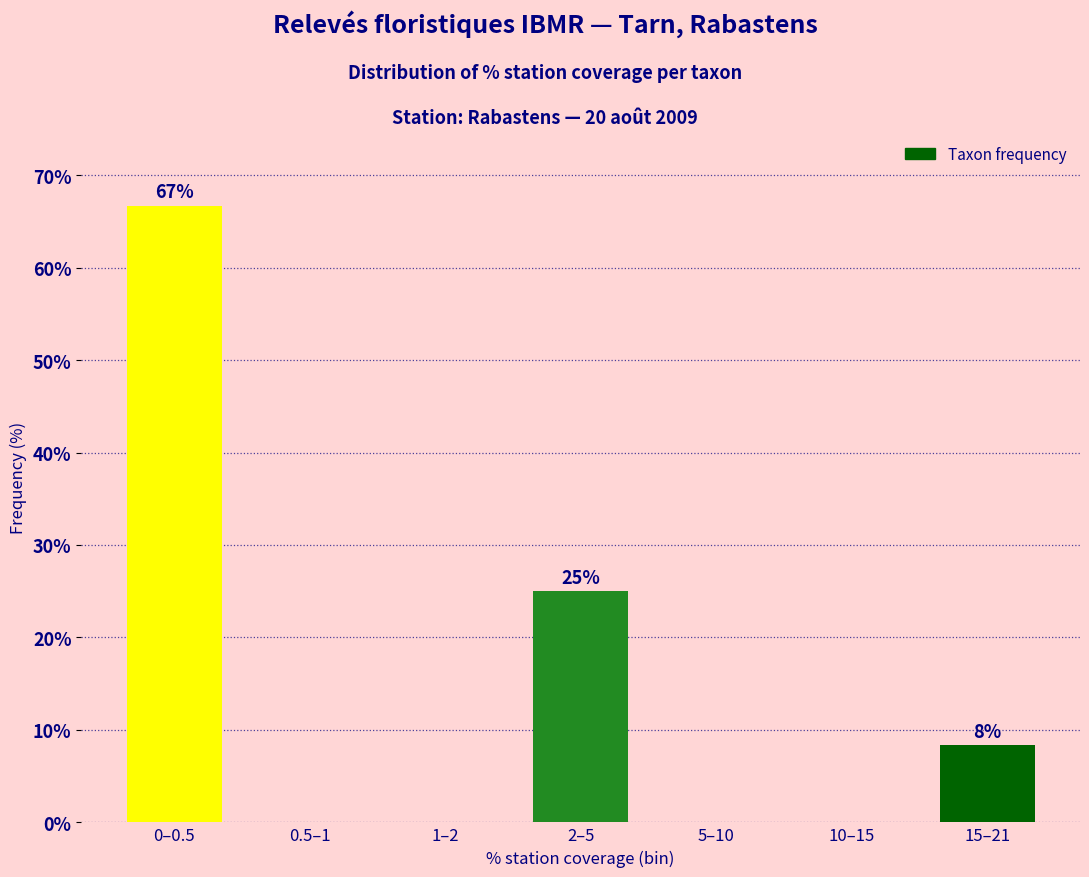

Reading right to left, extract all data points from this chart.

15–21=8.3	10–15=0.0	5–10=0.0	2–5=25.0	1–2=0.0	0.5–1=0.0	0–0.5=66.7